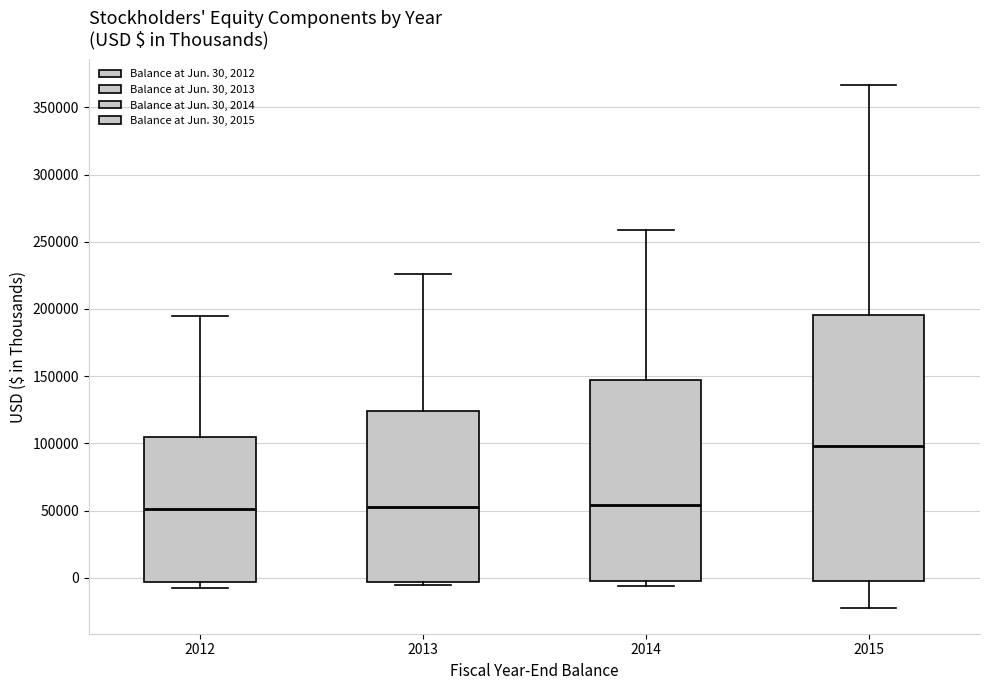

Comparing the boxes themselves (not the whiskers), which one is the tallest?

2015